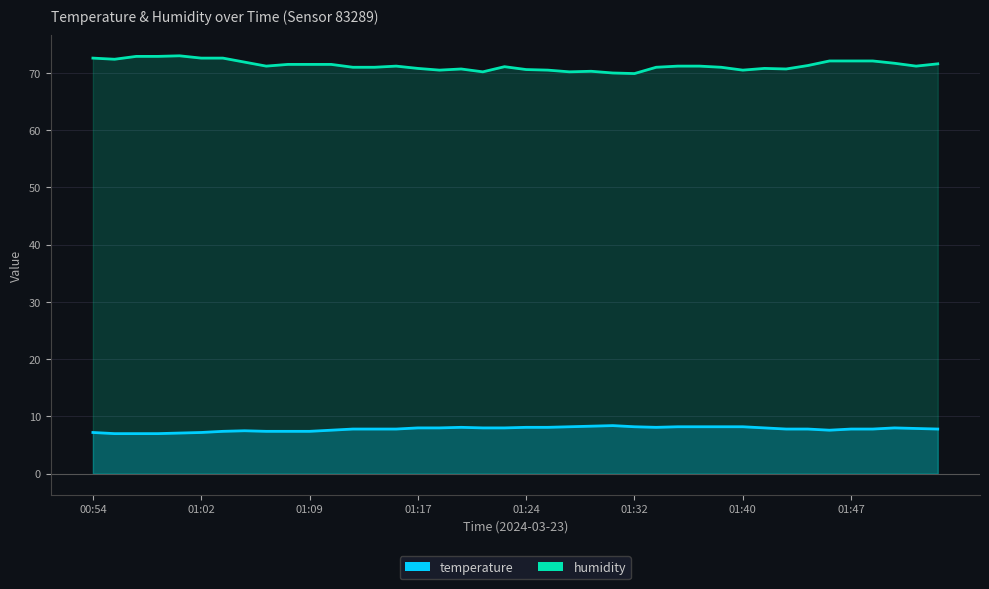

What is the label of the 16th point from the right?

01:30